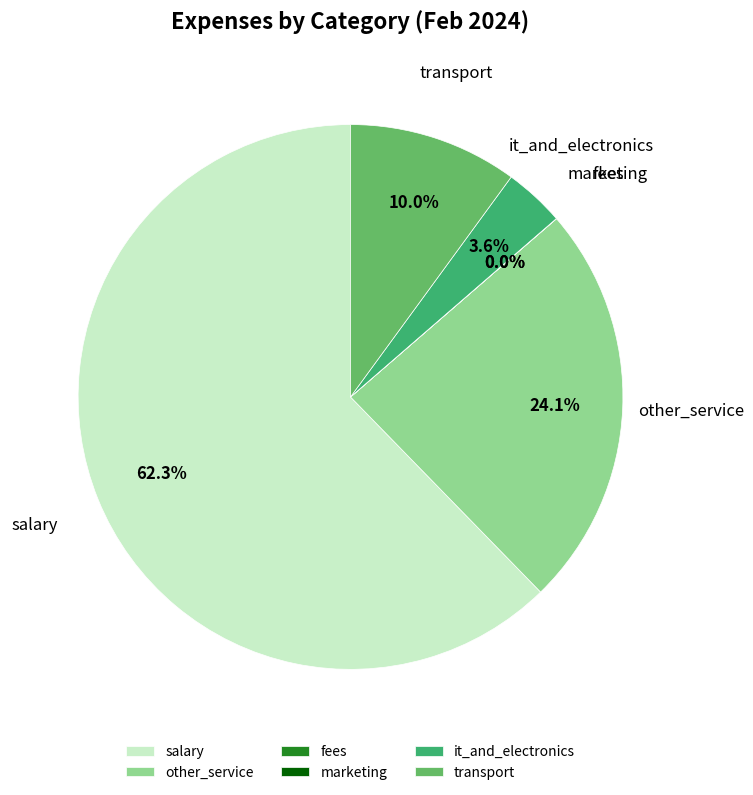

Approximately how many times larger is the value at it_and_electronics compared to transport?

0.4